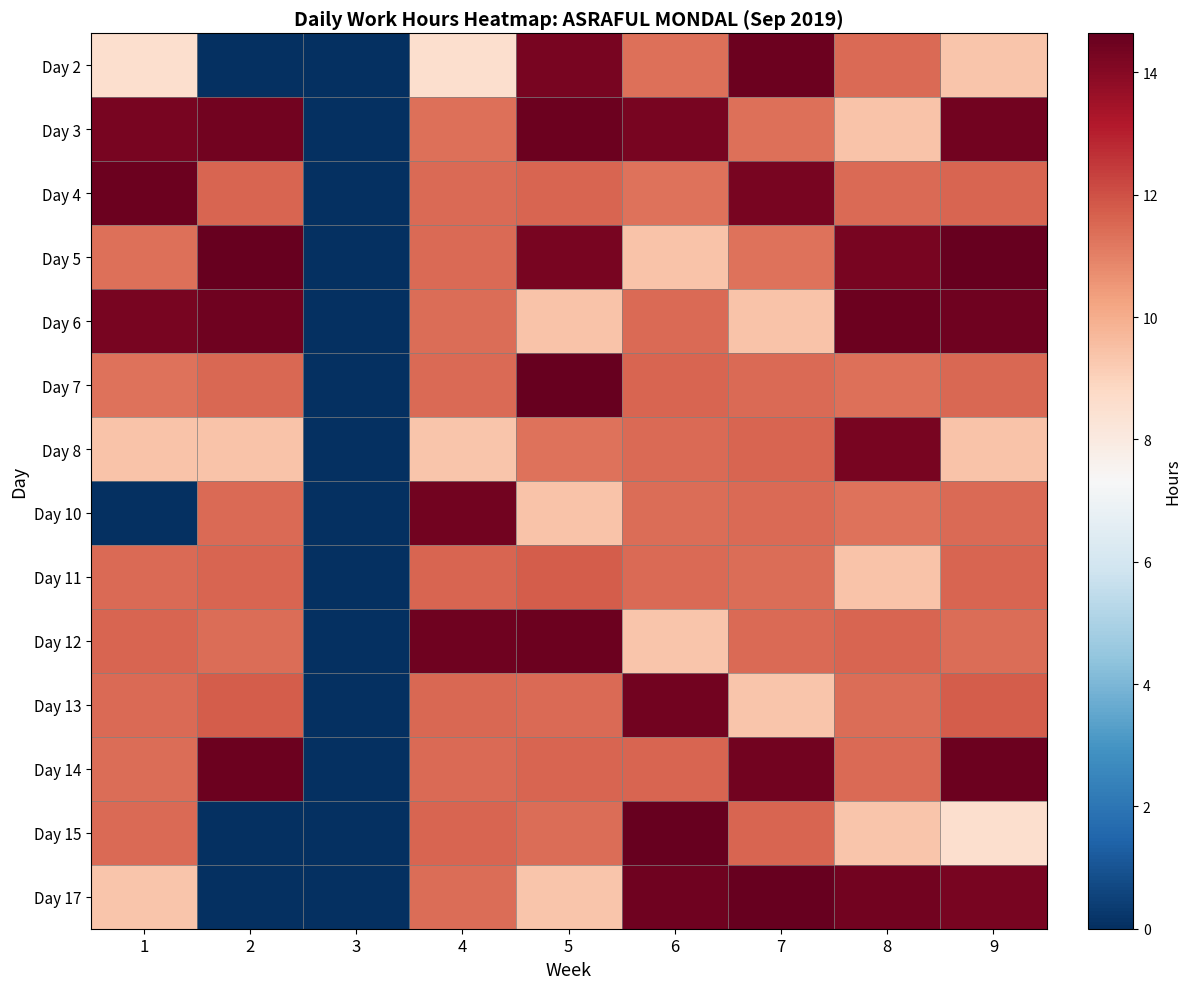

What is the spread (max minus min) of values at 7?

5.3